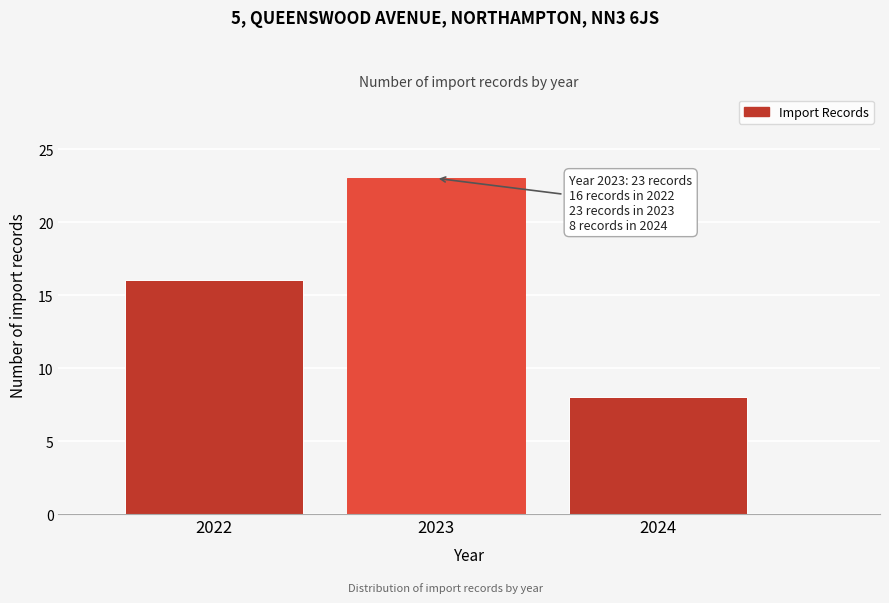

Reading left to right, transcribe all the data shown in this chart.

2022=16	2023=23	2024=8